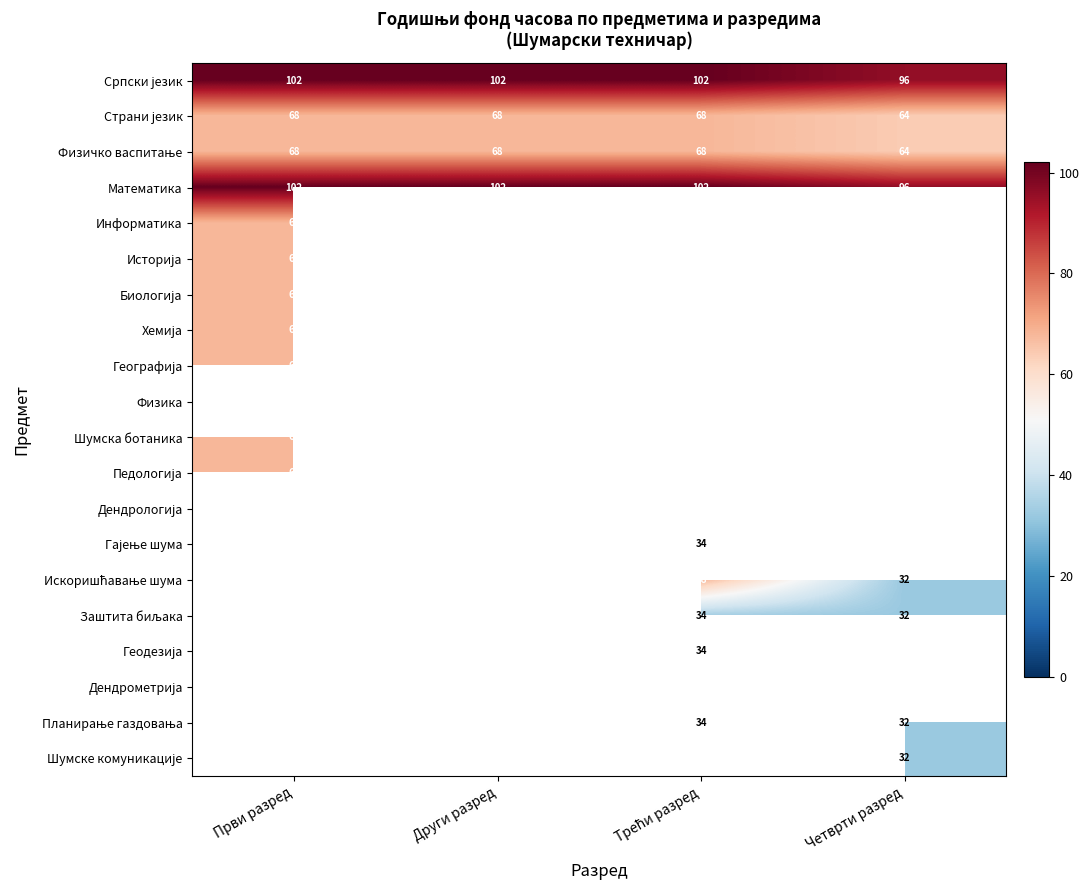

How many values in the Математика series are below 102?

1